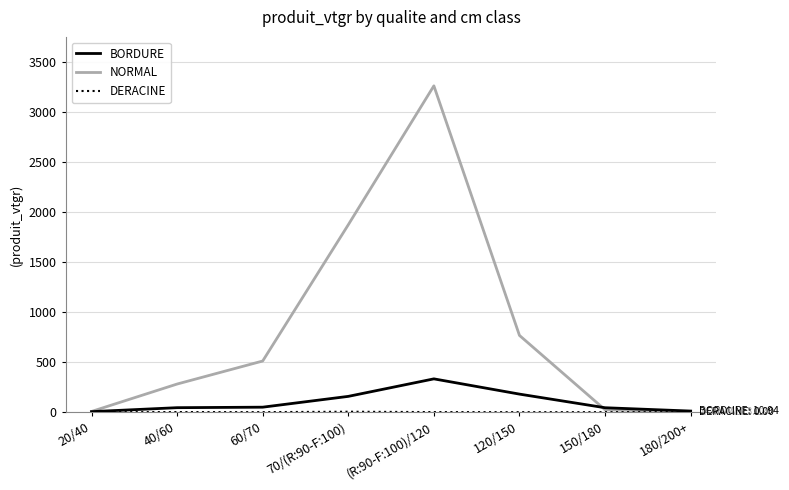

What is the average value of the BORDURE series?

103.1